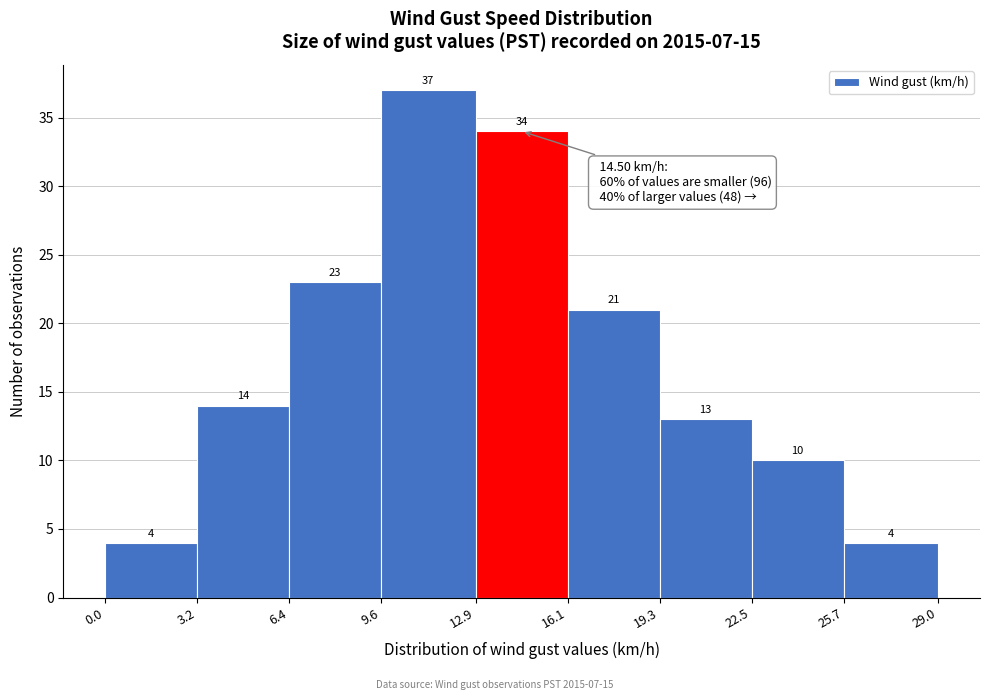

Reading left to right, list every bar in this chart as the range it spans on the x-axis followed by its height.

0.0 to 3.2: 4
3.2 to 6.4: 14
6.4 to 9.6: 23
9.6 to 12.9: 37
12.9 to 16.1: 34
16.1 to 19.3: 21
19.3 to 22.5: 13
22.5 to 25.7: 10
25.7 to 29.0: 4